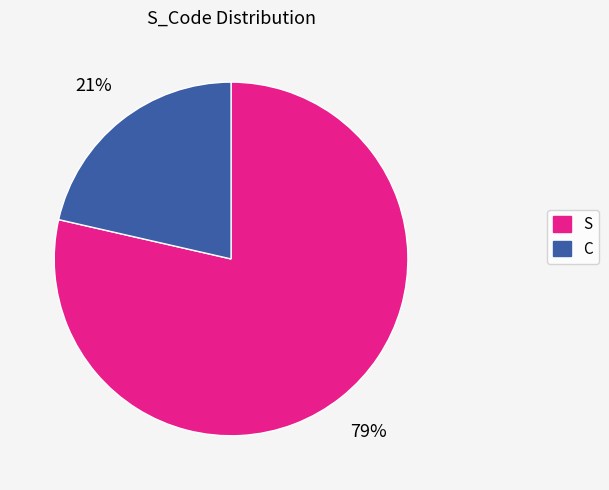

To the nearest percent, what is the average slice percentage?

50%